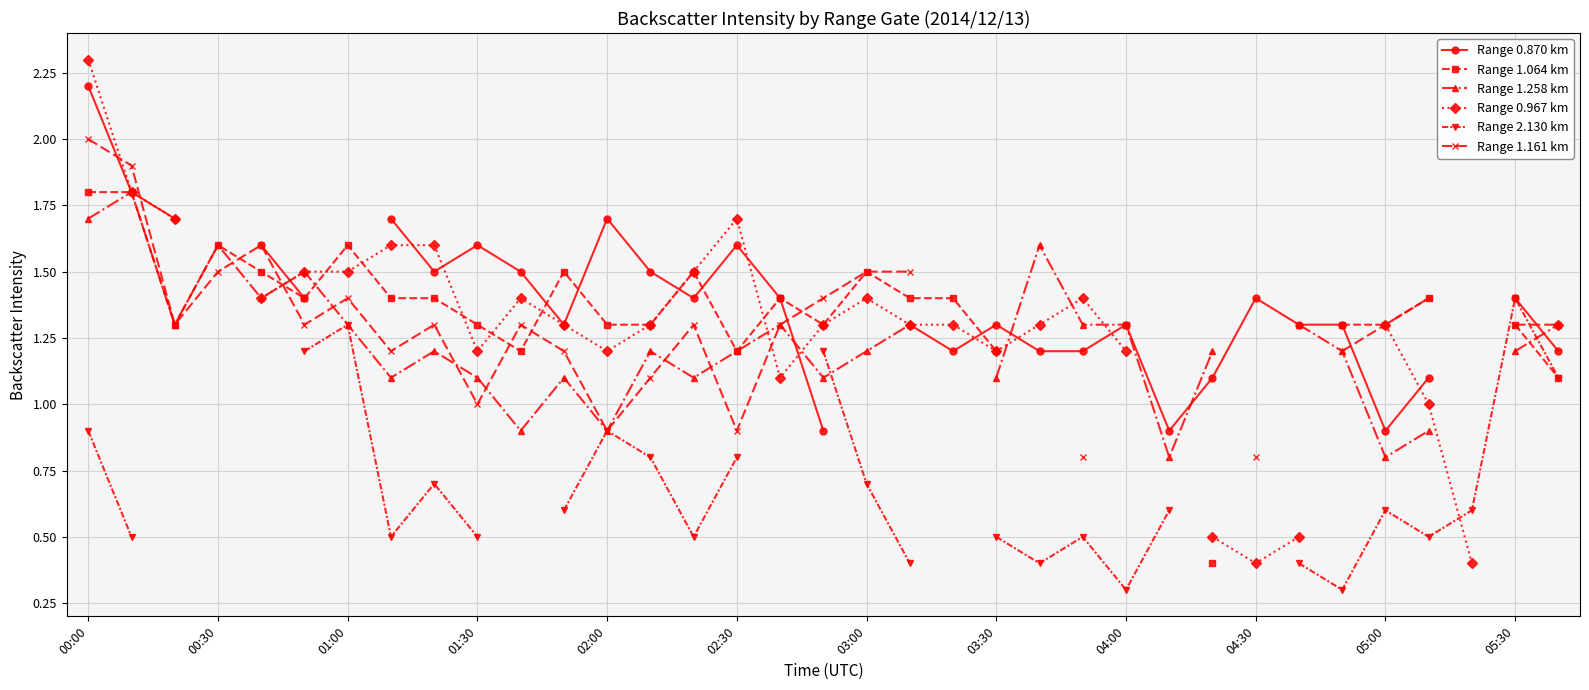

What is the spread (max minus min) of values at 34?

0.2